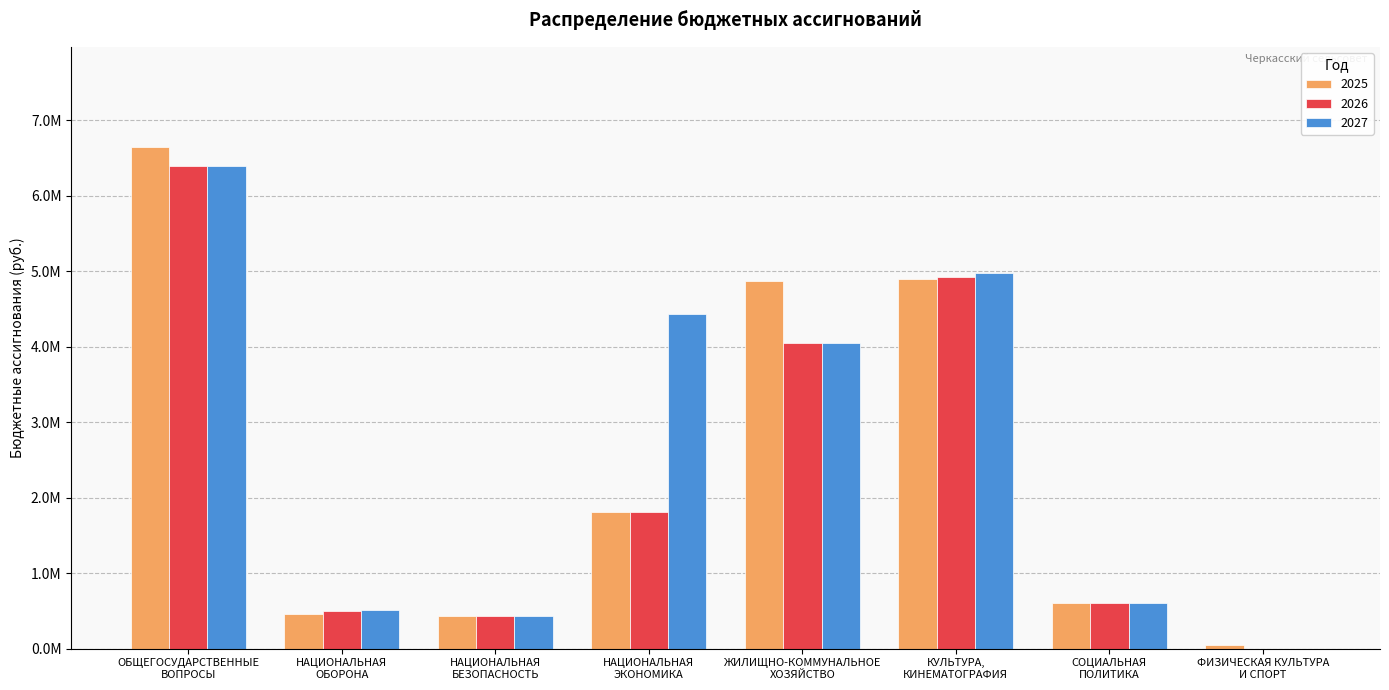

The 2025 series shows 426572.0 at НАЦИОНАЛЬНАЯ
БЕЗОПАСНОСТЬ. True or false?

True